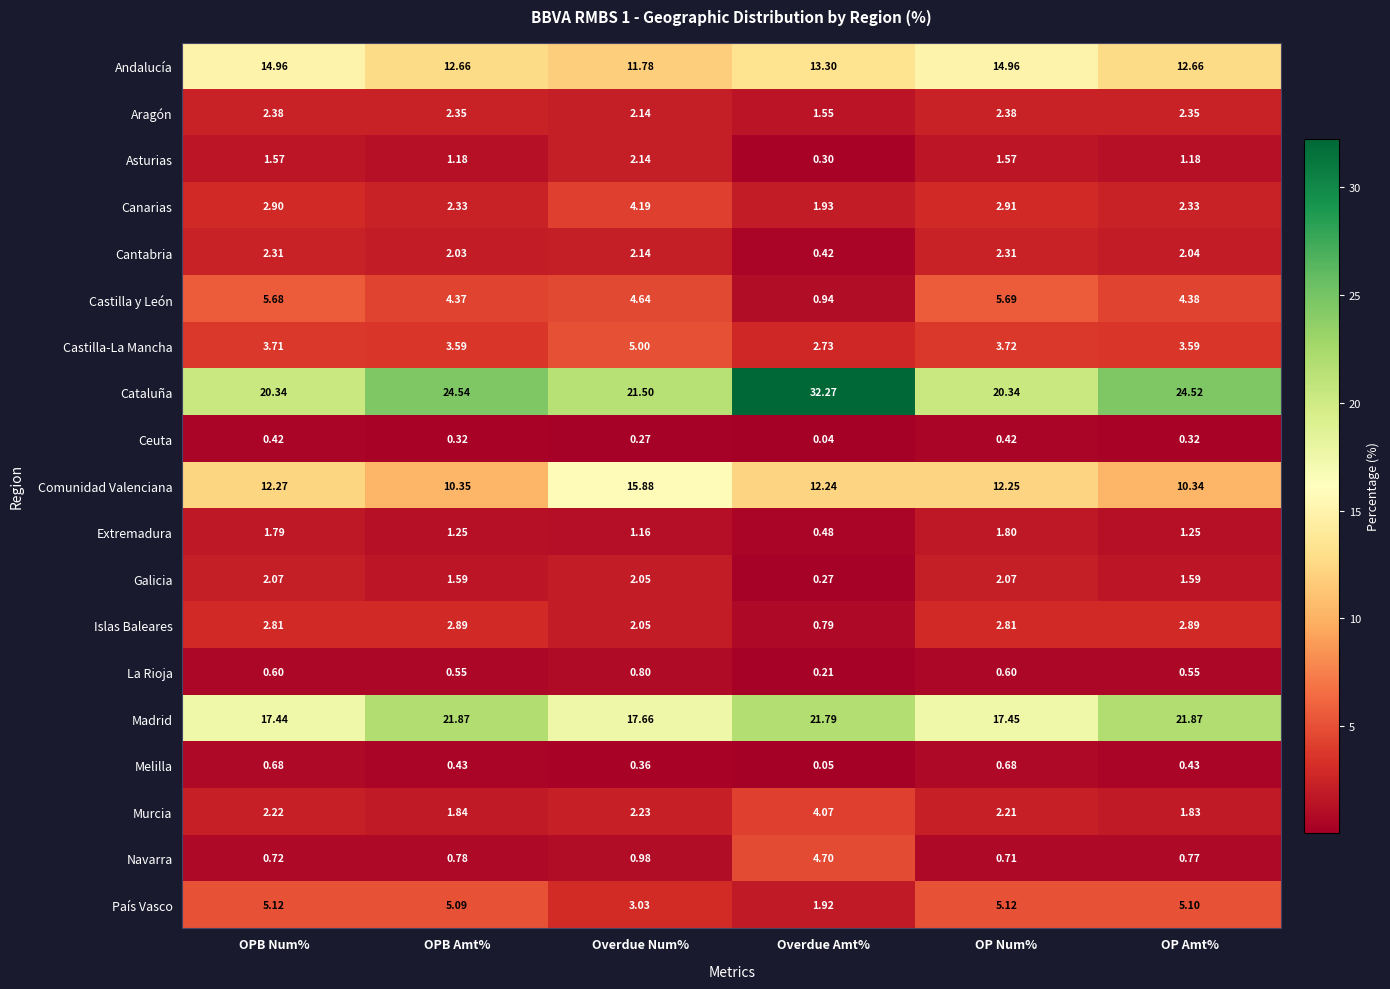

How many data points in País Vasco are above 5?

4